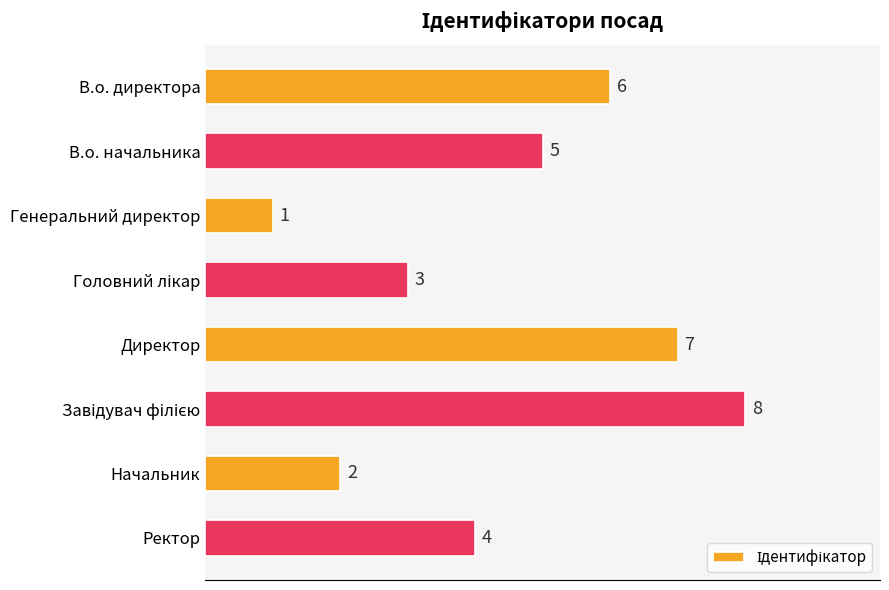

What is the ratio of the value at В.о. директора to the value at В.о. начальника?

1.2